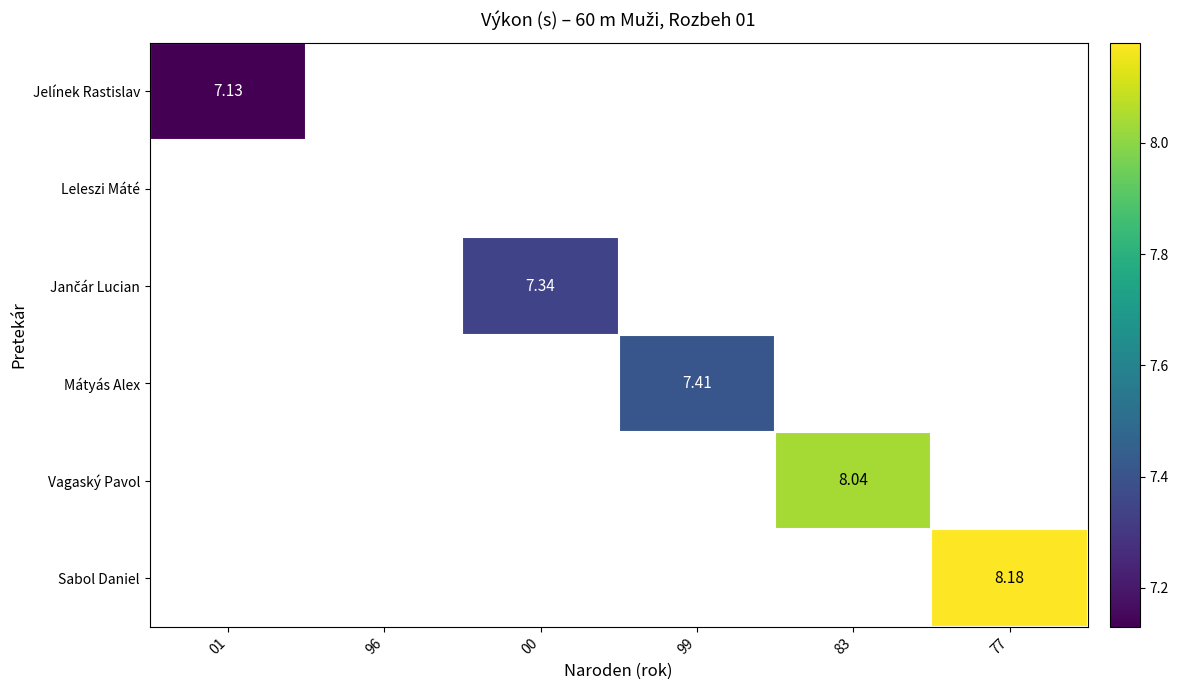

How many positive values does the Sabol Daniel series have?

1